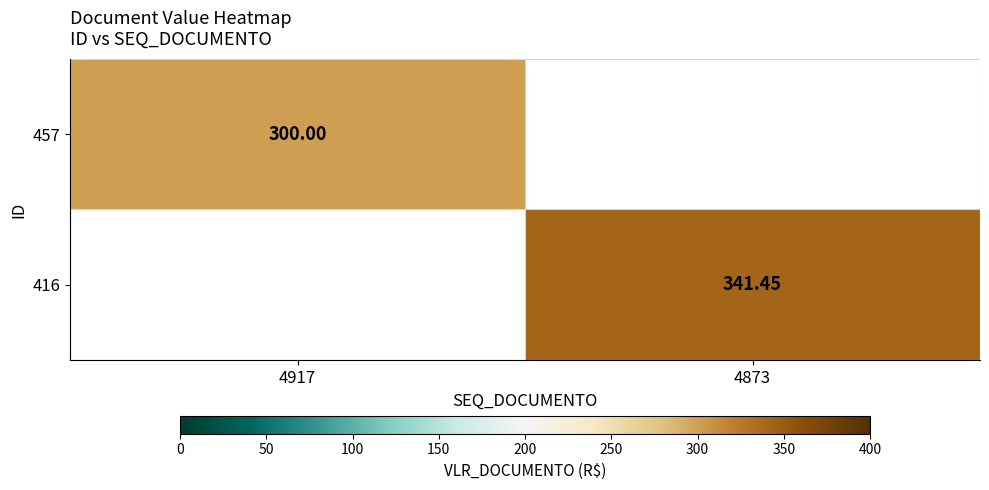

The 457 series shows 458.9 at 4917. True or false?

False